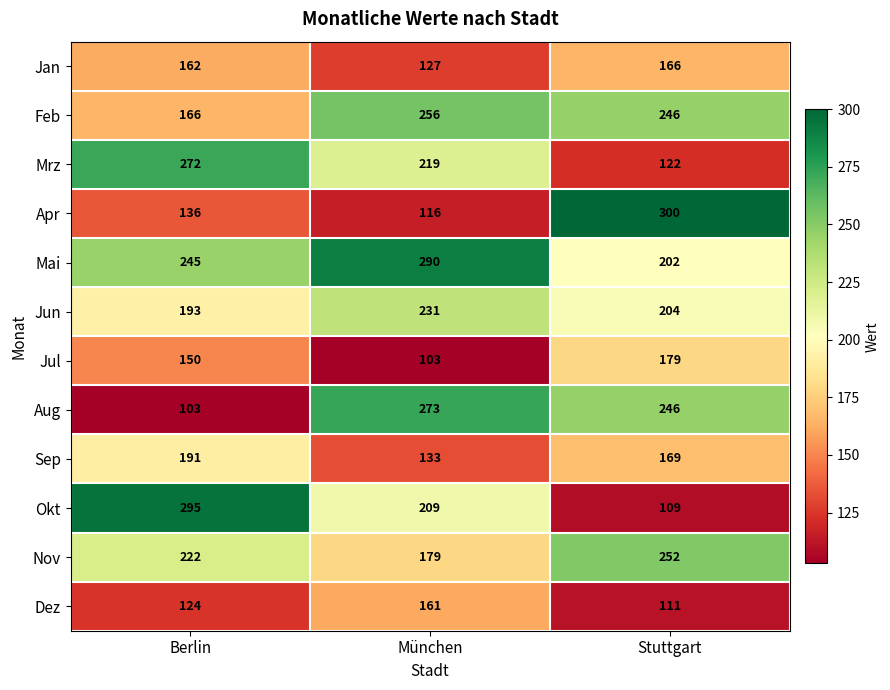

How many categories are shown in the chart?

3